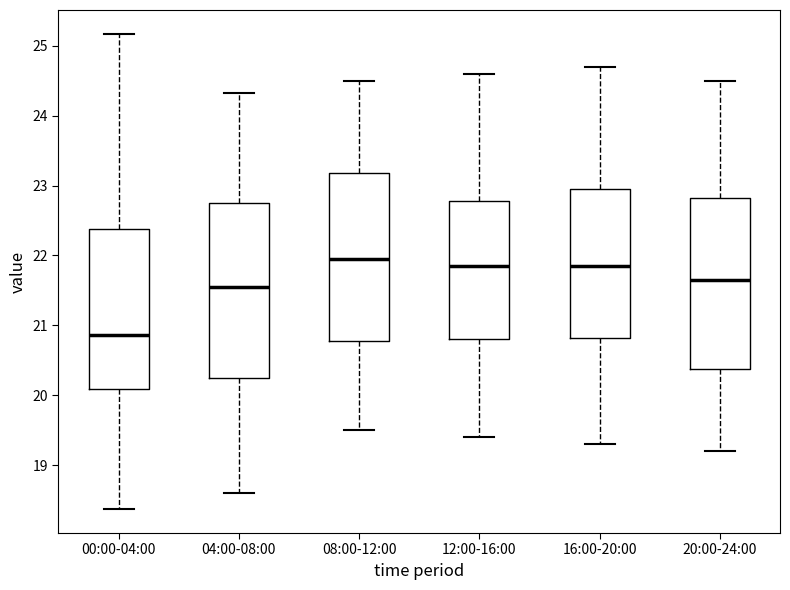

Reading left to right, read every box against the y-axis: the position of its median line, the range the box covers, and the ends of its whiskers. The values are not printed on the chart, so give them approximately, as read against the axis.

00:00-04:00: median 20.9, box 20.1 to 22.4, whiskers 18.4 to 25.2
04:00-08:00: median 21.6, box 20.3 to 22.7, whiskers 18.6 to 24.3
08:00-12:00: median 22.0, box 20.8 to 23.2, whiskers 19.5 to 24.5
12:00-16:00: median 21.9, box 20.8 to 22.8, whiskers 19.4 to 24.6
16:00-20:00: median 21.9, box 20.8 to 23.0, whiskers 19.3 to 24.7
20:00-24:00: median 21.7, box 20.4 to 22.8, whiskers 19.2 to 24.5